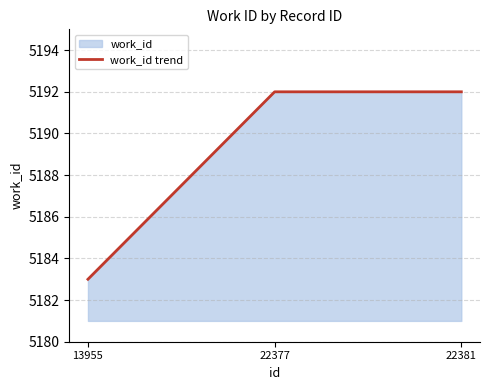

Reading left to right, extract all data points from this chart.

5183	5192	5192